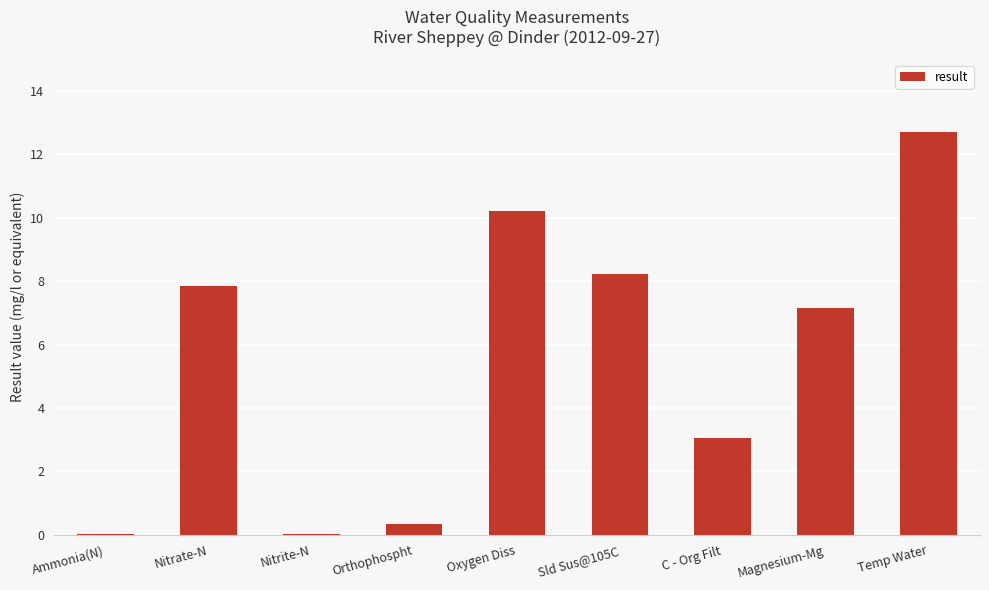

The chart shows a value of 0.7 at C - Org Filt. True or false?

False